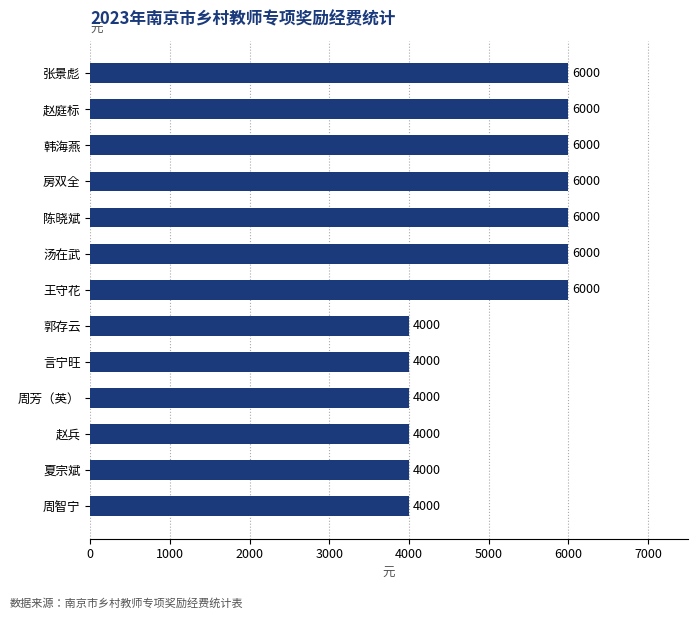

True or false: the data shows 4000 at 周智宁.

True